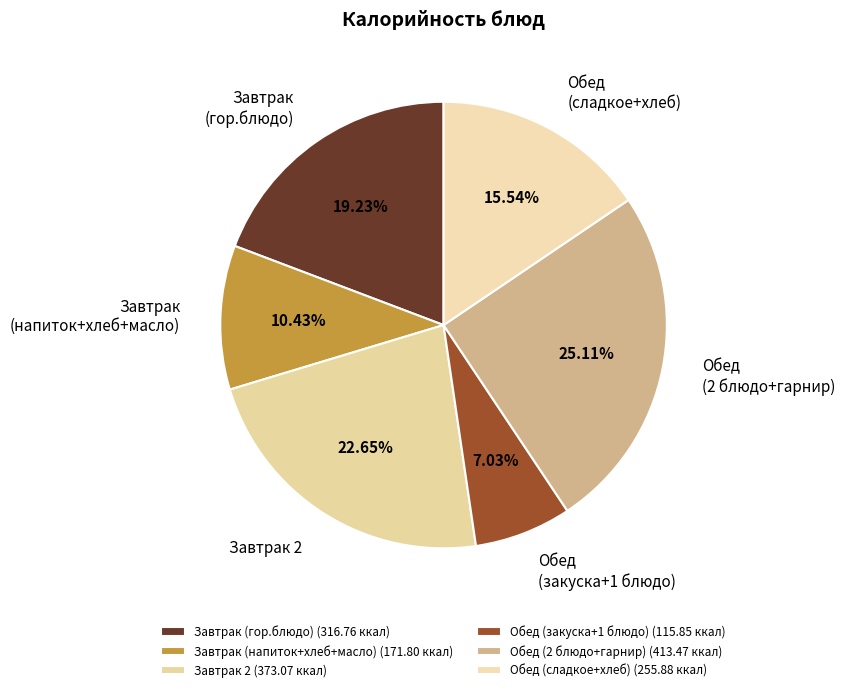

Count the number of slices in the pie.

6